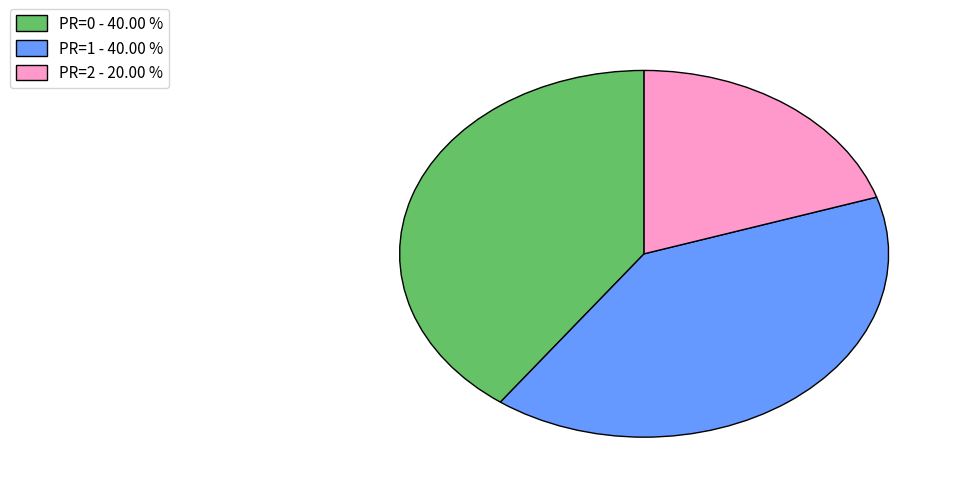

What is the smallest slice in the pie chart?

PR=2 - 20.00 %